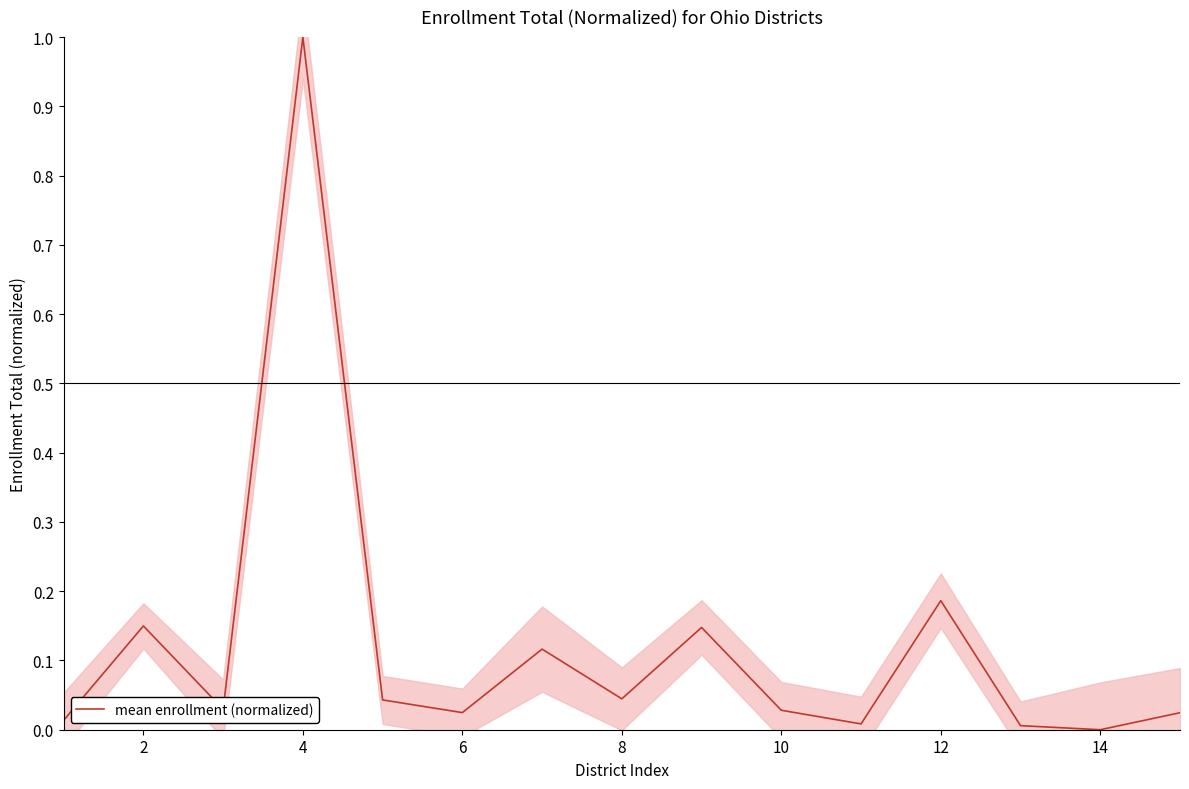

Is it true that mean enrollment (normalized) equals 0.0 at 14?

True